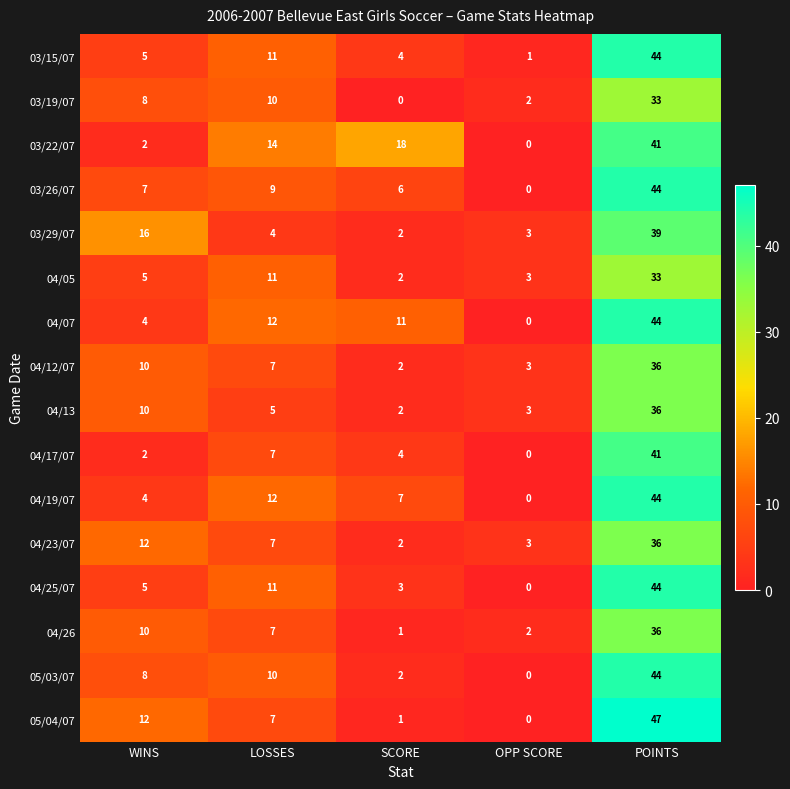

What is the average value of the 03/15/07 series?

13